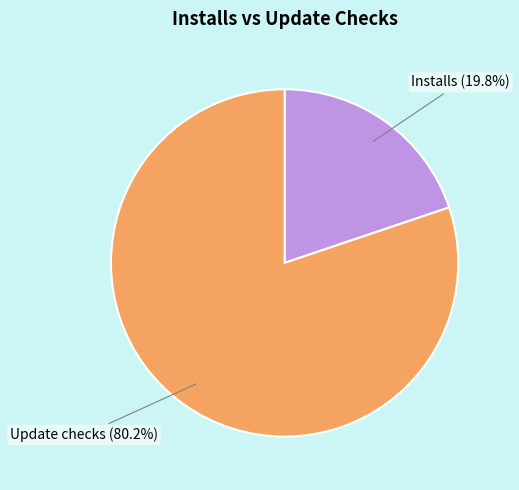

Which has a higher value, Update checks or Installs?

Update checks